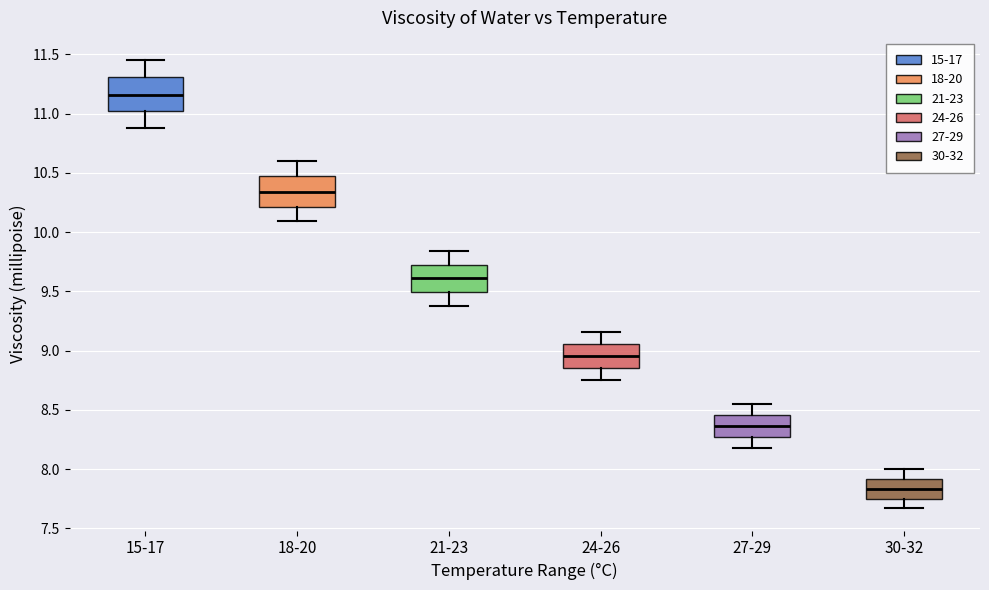

Reading left to right, read every box against the y-axis: the position of its median line, the range the box covers, and the ends of its whiskers. The values are not printed on the chart, so give them approximately, as read against the axis.

15-17: median 11.15, box 11.00 to 11.30, whiskers 10.90 to 11.45
18-20: median 10.35, box 10.20 to 10.45, whiskers 10.10 to 10.60
21-23: median 9.60, box 9.50 to 9.75, whiskers 9.40 to 9.85
24-26: median 8.95, box 8.85 to 9.05, whiskers 8.75 to 9.15
27-29: median 8.35, box 8.25 to 8.45, whiskers 8.20 to 8.55
30-32: median 7.85, box 7.75 to 7.90, whiskers 7.65 to 8.00